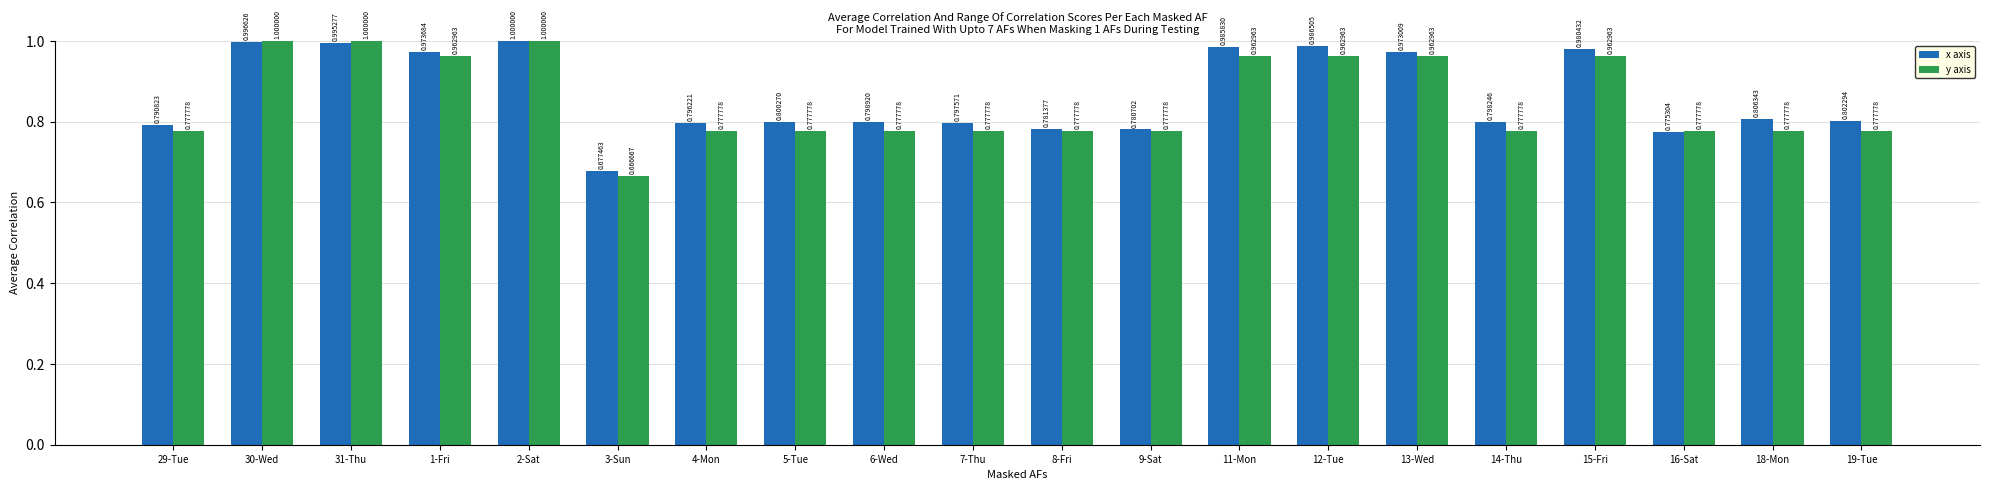

Which series has the widest spread of values?

y axis